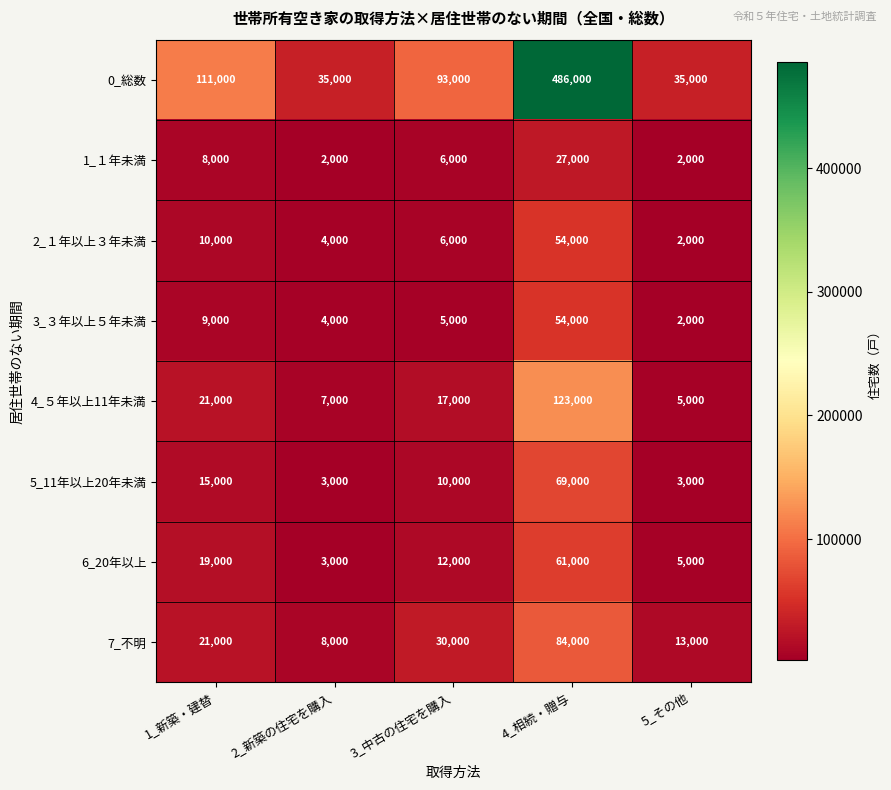

True or false: 7_不明 has a value of 84000 at 4_相続・贈与.

True